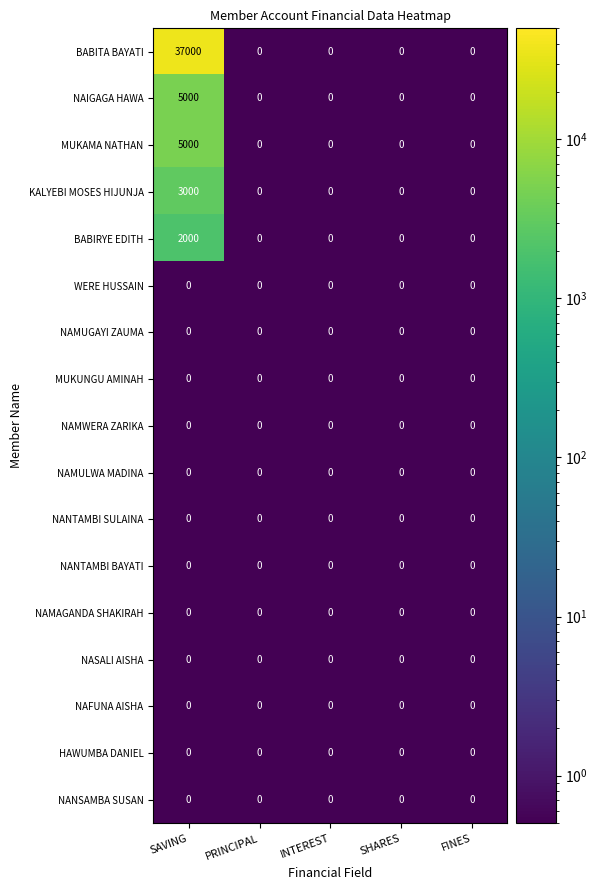

The BABITA BAYATI series shows -24848 at INTEREST. True or false?

False